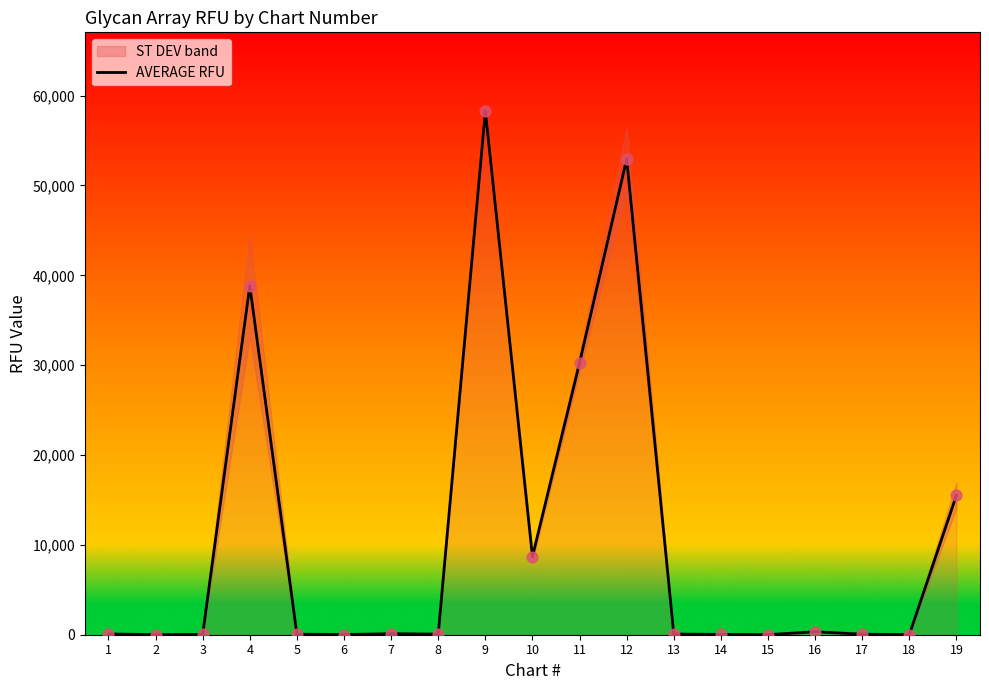

What is the change in value from 9 to 18?

-58284.0